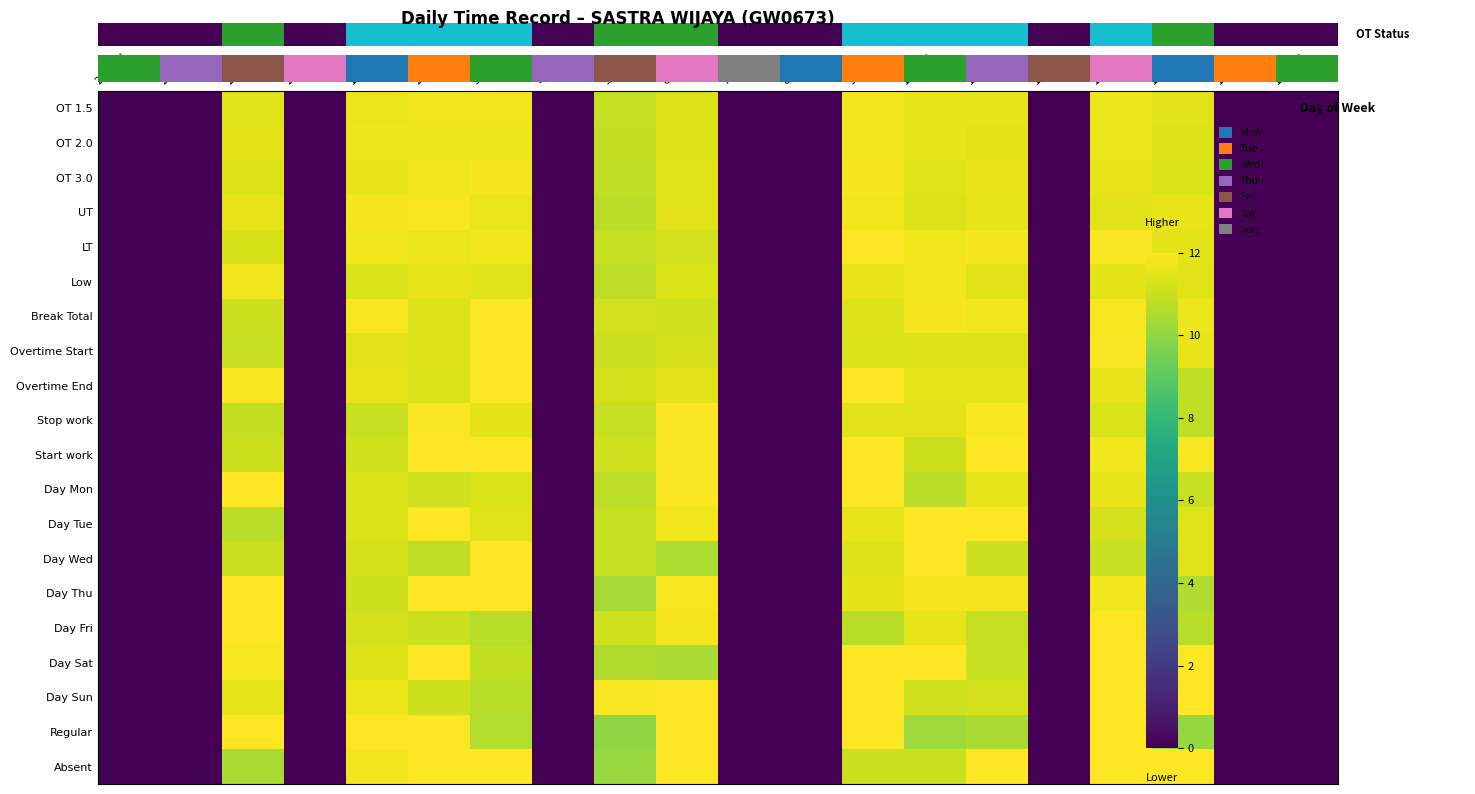

Count the number of categories in the chart.

20